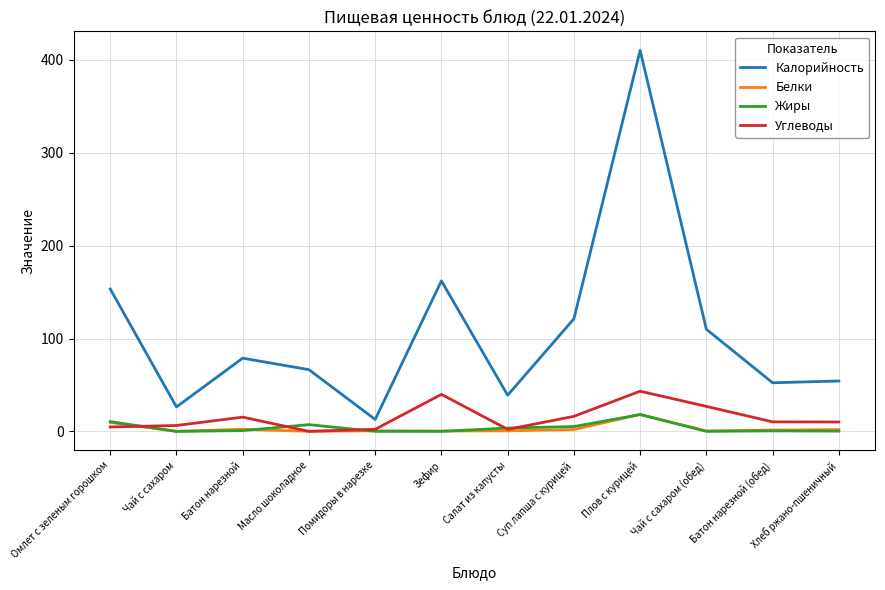

What is the spread (max minus min) of values at Зефир?

162.0